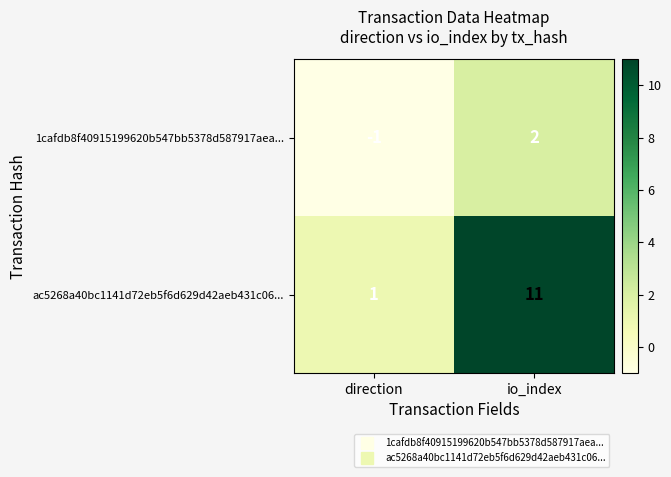

The value of 1cafdb8f40915199620b547bb5378d587917aea... at io_index is 2. True or false?

True